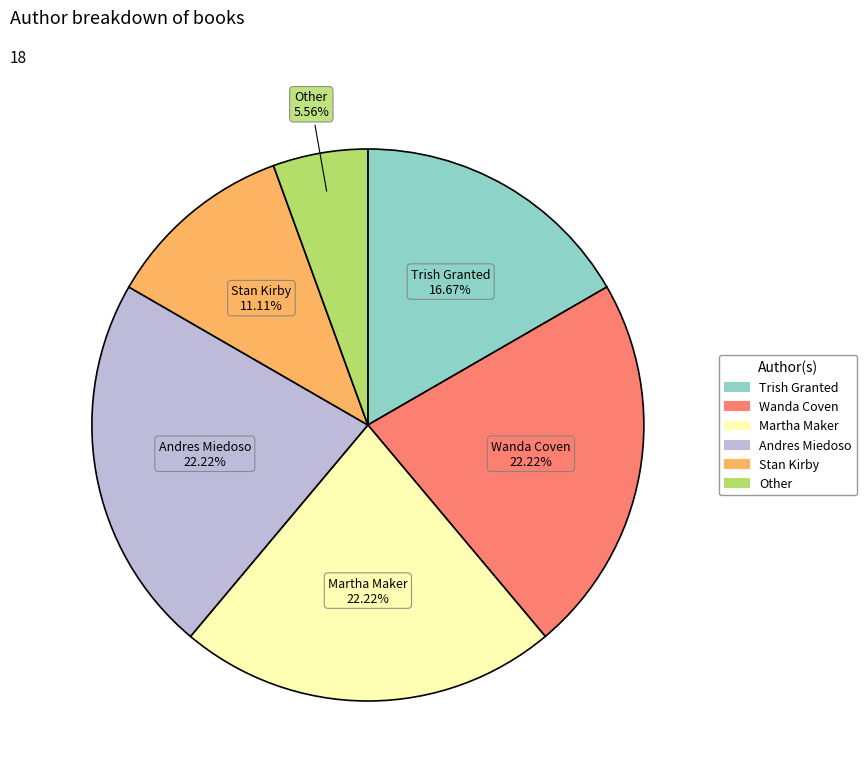

To the nearest percent, what percentage of the pie is Andres Miedoso?

22%